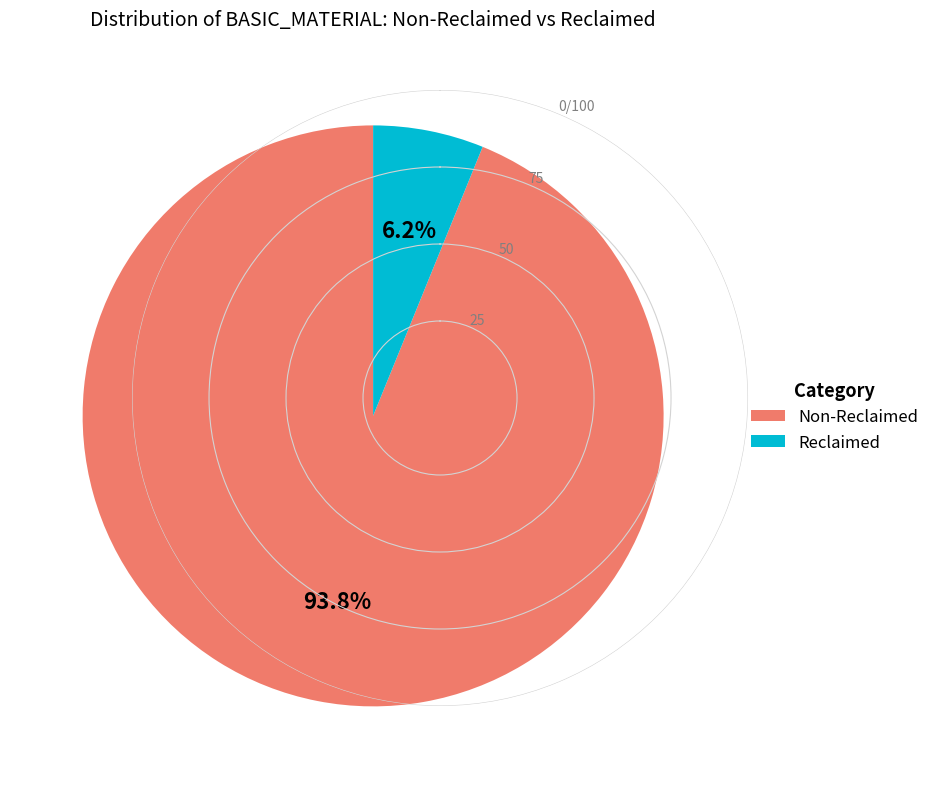

Is there any slice that represents more than half of the pie?

Yes